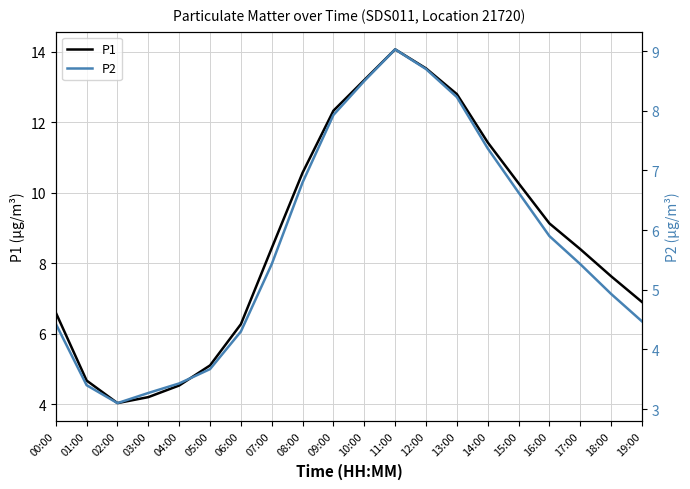

What is the difference between the highest and lowest values at 15:00?

3.6